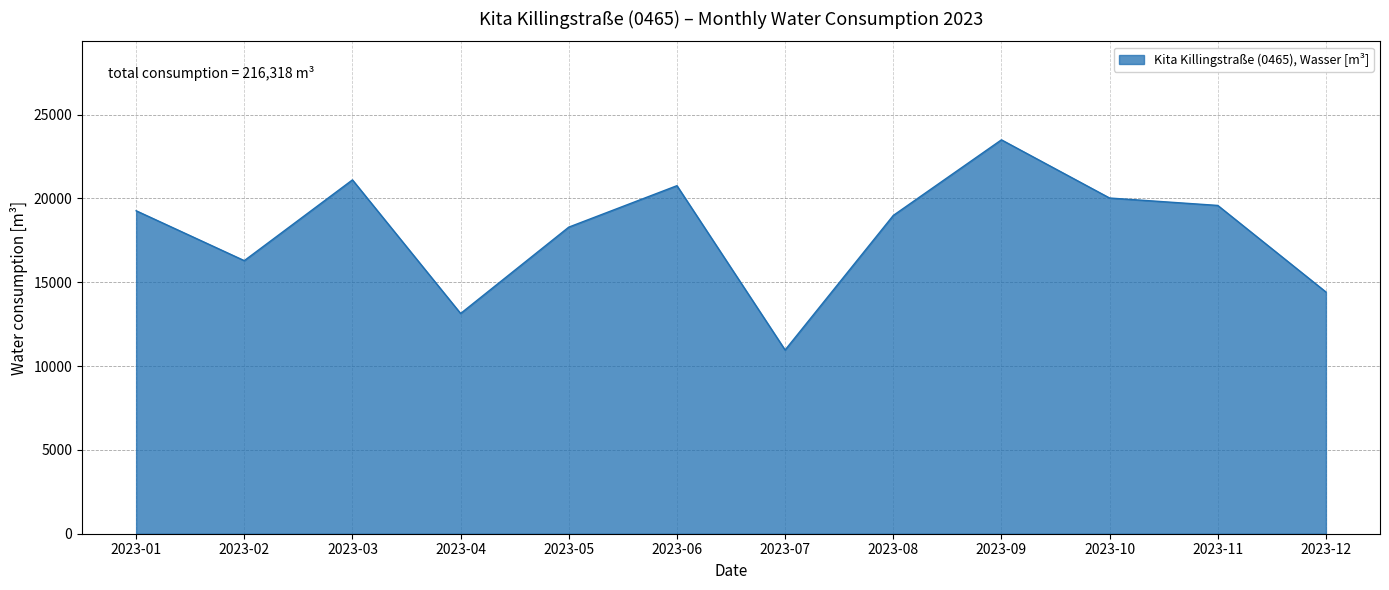

What is the difference between the maximum and minimum values?

12536